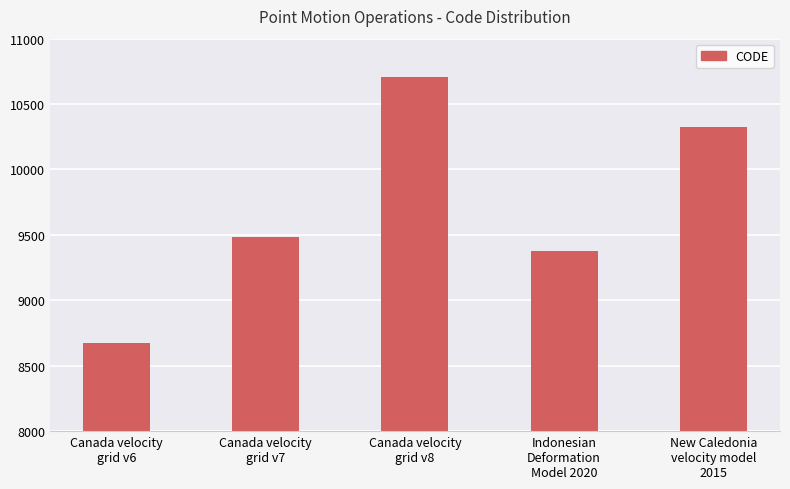

What is the label of the 3rd bar from the right?

Canada velocity
grid v8